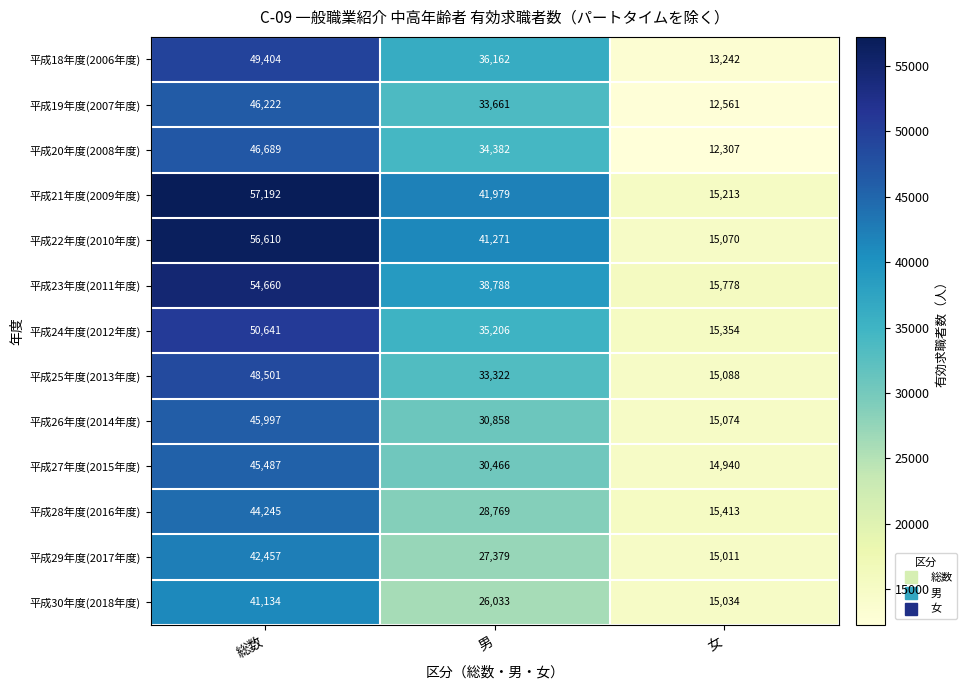

At how many categories does at least one series exceed 54759?

1